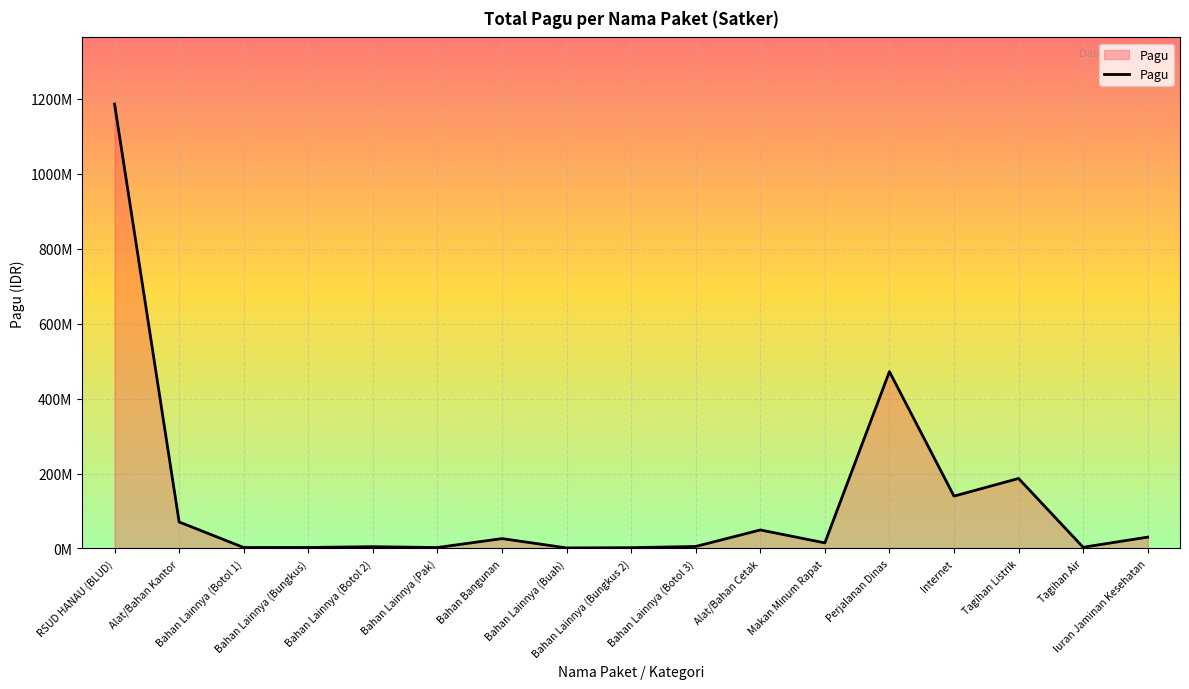

What position from the left is Tagihan Listrik?

15